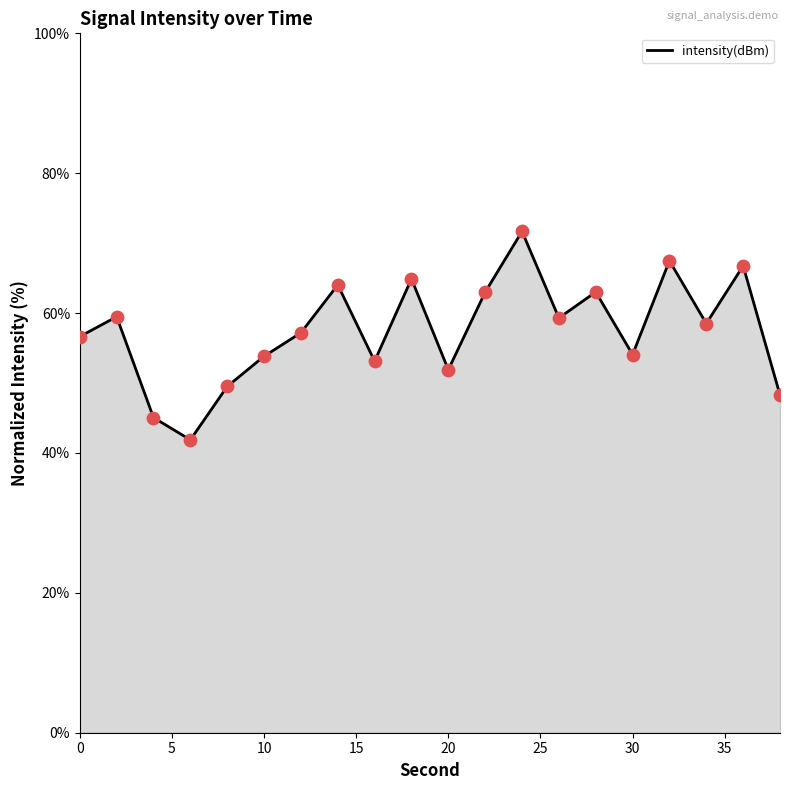

What is the greatest value displayed?

71.7